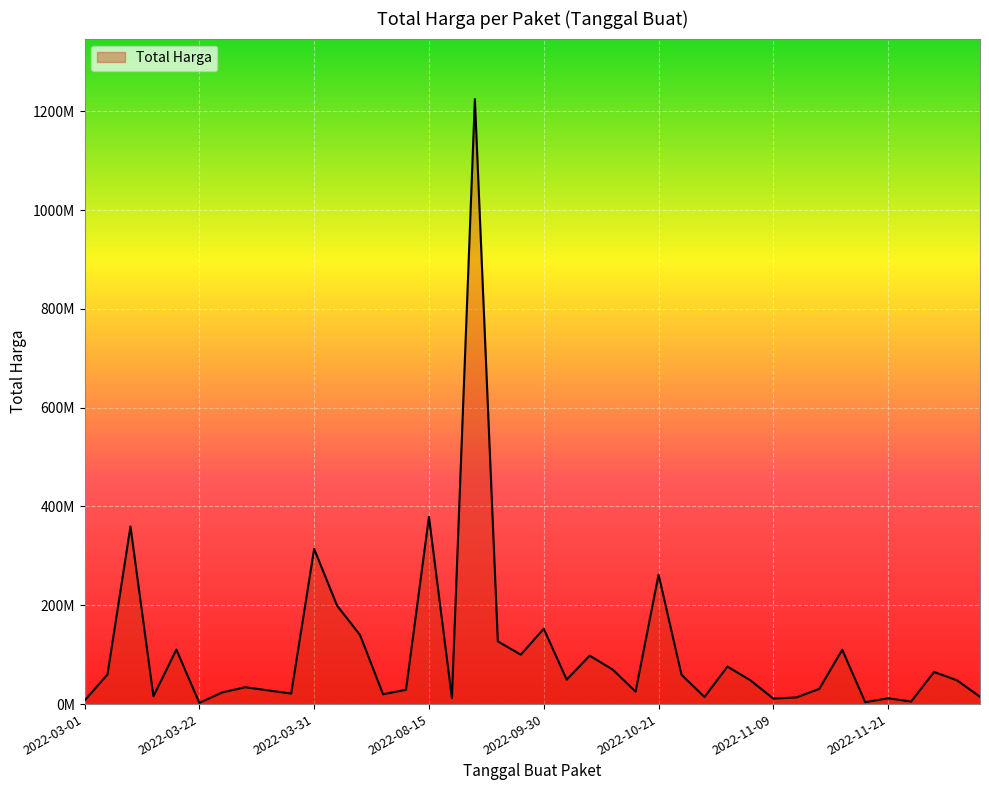

Is this an area chart (filled region under the line)?

Yes